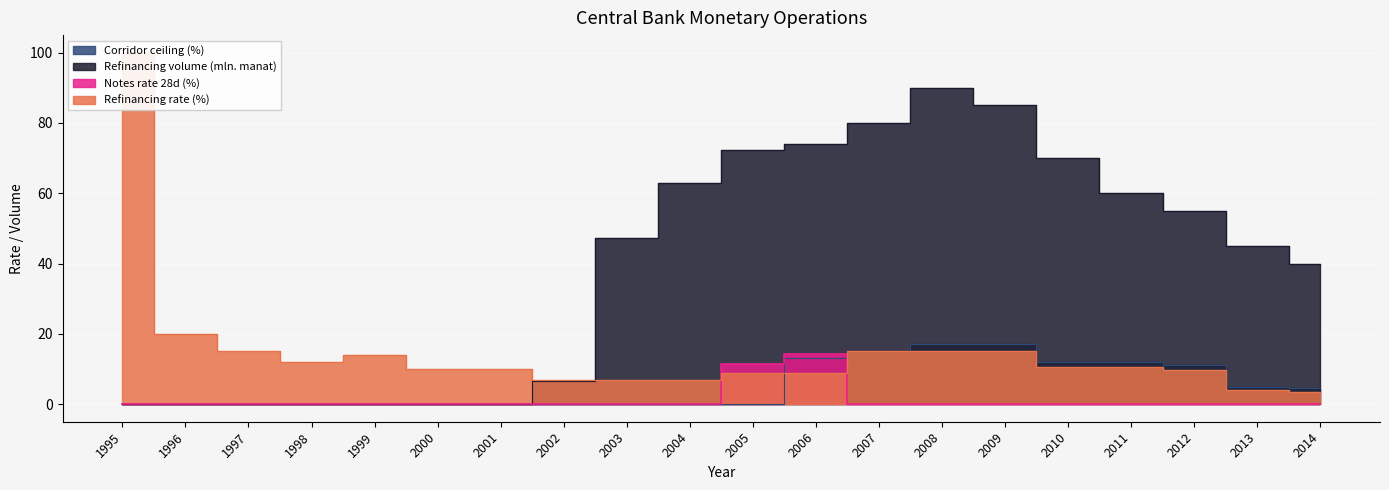

Between 1997 and 2013, which is larger?

1997